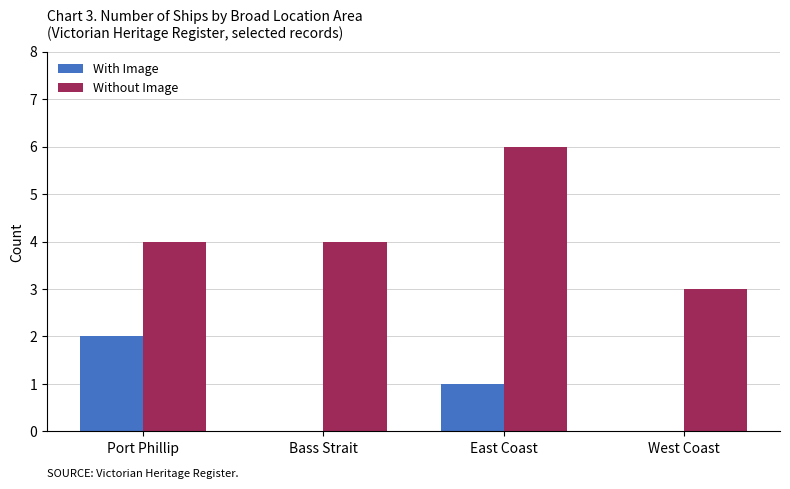

What is the average value of the With Image series?

1